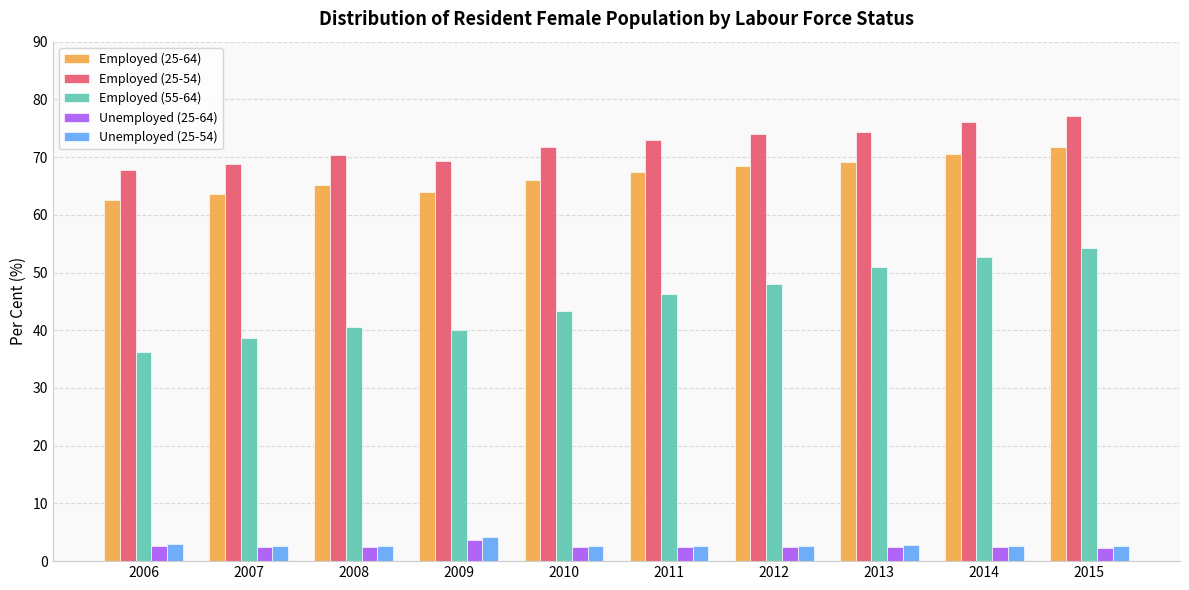

What is the difference between the maximum and minimum values in the Employed (25-54) series?

9.3